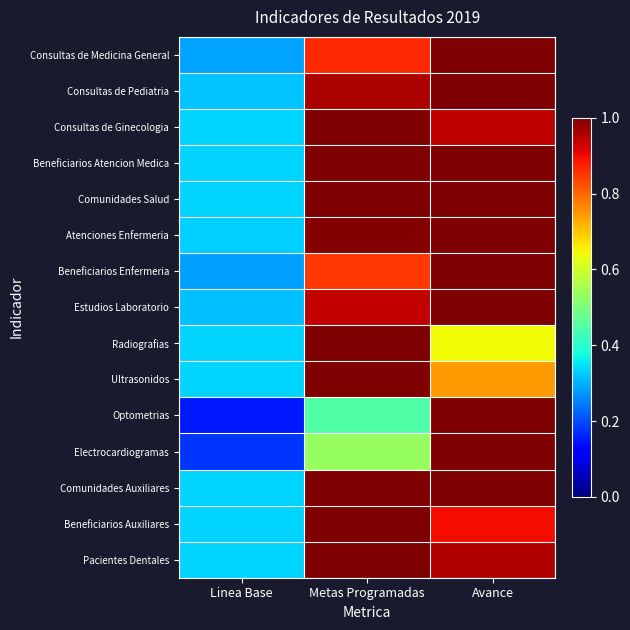

Reading left to right, extract all data points from this chart.

Consultas de Medicina General: Linea Base=0.3	Metas Programadas=0.9	Avance=1.0
Consultas de Pediatria: Linea Base=0.3	Metas Programadas=1.0	Avance=1.0
Consultas de Ginecologia: Linea Base=0.3	Metas Programadas=1.0	Avance=0.9
Beneficiarios Atencion Medica: Linea Base=0.3	Metas Programadas=1.0	Avance=1.0
Comunidades Salud: Linea Base=0.3	Metas Programadas=1.0	Avance=1.0
Atenciones Enfermeria: Linea Base=0.3	Metas Programadas=1.0	Avance=1.0
Beneficiarios Enfermeria: Linea Base=0.3	Metas Programadas=0.8	Avance=1.0
Estudios Laboratorio: Linea Base=0.3	Metas Programadas=0.9	Avance=1.0
Radiografias: Linea Base=0.3	Metas Programadas=1.0	Avance=0.6
Ultrasonidos: Linea Base=0.3	Metas Programadas=1.0	Avance=0.7
Optometrias: Linea Base=0.1	Metas Programadas=0.4	Avance=1.0
Electrocardiogramas: Linea Base=0.2	Metas Programadas=0.5	Avance=1.0
Comunidades Auxiliares: Linea Base=0.3	Metas Programadas=1.0	Avance=1.0
Beneficiarios Auxiliares: Linea Base=0.3	Metas Programadas=1.0	Avance=0.9
Pacientes Dentales: Linea Base=0.3	Metas Programadas=1.0	Avance=1.0